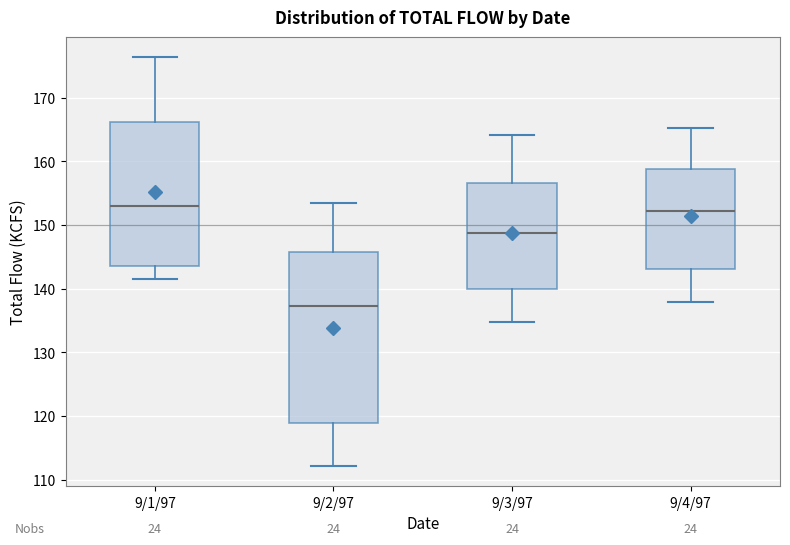

Reading left to right, read every box against the y-axis: the position of its median line, the range the box covers, and the ends of its whiskers. The values are not printed on the chart, so give them approximately, as read against the axis.

9/1/97: median 153, box 144 to 166, whiskers 142 to 176
9/2/97: median 137, box 119 to 146, whiskers 112 to 153
9/3/97: median 149, box 140 to 157, whiskers 135 to 164
9/4/97: median 152, box 143 to 159, whiskers 138 to 165